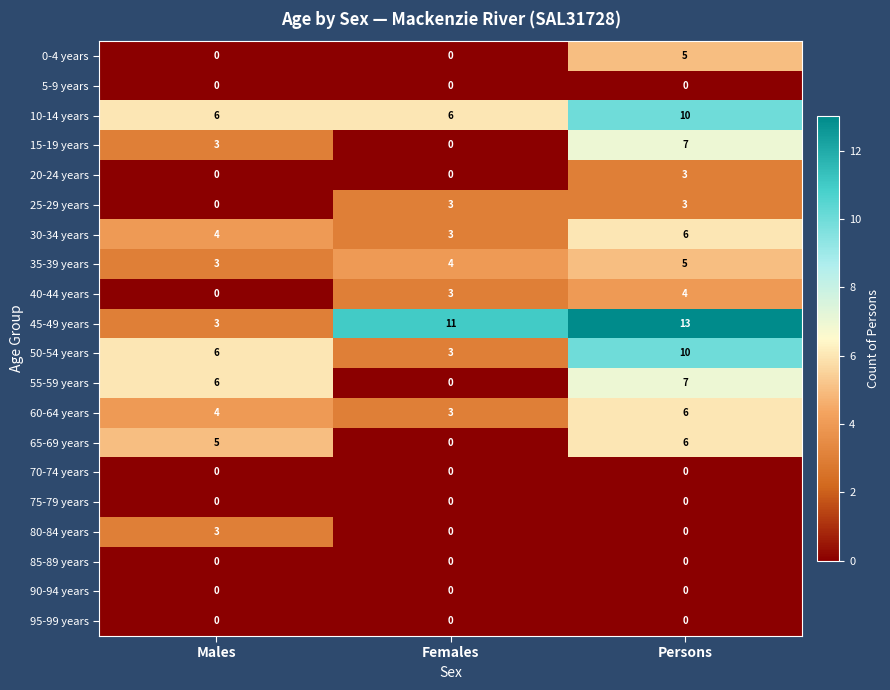

True or false: 40-44 years has a value of 6 at Persons.

False